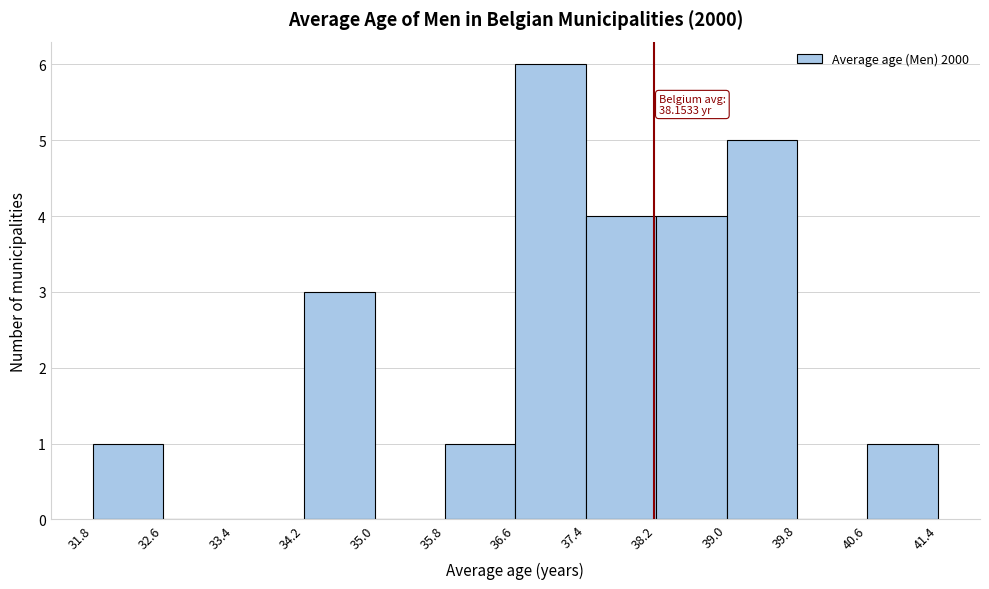

Over which range of the x-axis is the bar tallest?

36.6 to 37.4